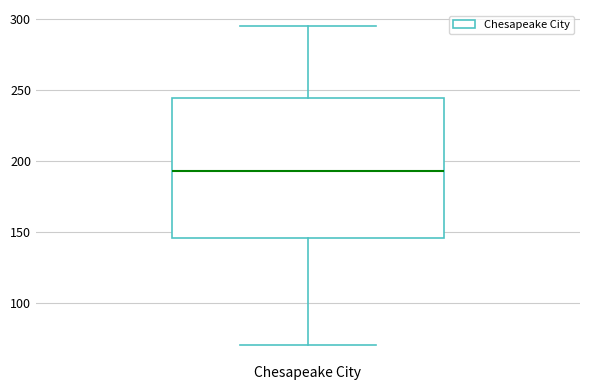

Transcribe this box plot: give where the median line is, the range the box spans, and where the two whiskers end, as read against the y-axis. The values are not printed on the chart, so give them approximately, as read against the axis.

median 195, box 145 to 245, whiskers 70 to 295